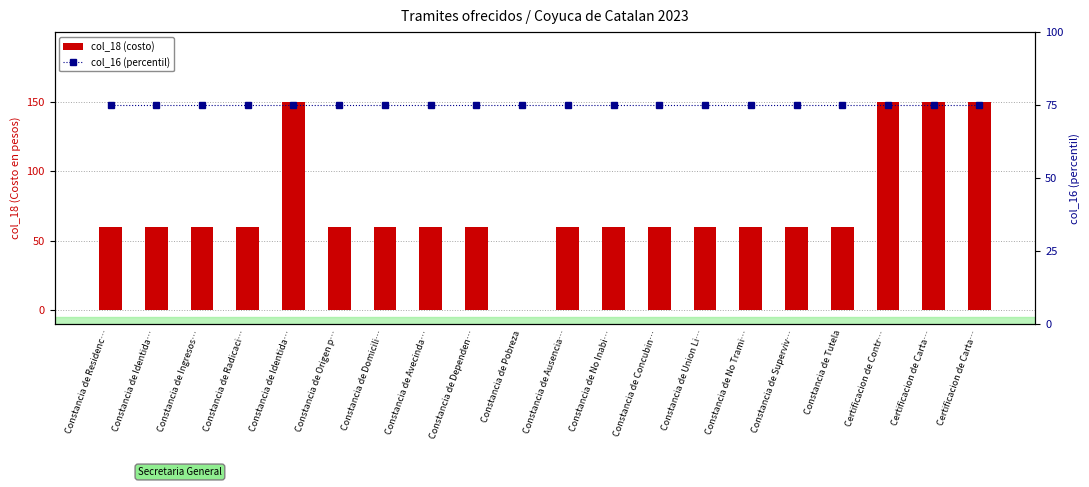

Rank the categories by col_18 (costo) value from lowest to highest.

Constancia de Pobreza, Constancia de Residenc…, Constancia de Identida…, Constancia de Ingresos…, Constancia de Radicaci…, Constancia de Origen p…, Constancia de Domicili…, Constancia de Avecinda…, Constancia de Dependen…, Constancia de Ausencia…, Constancia de No Inabi…, Constancia de Concubin…, Constancia de Union Li…, Constancia de No Trami…, Constancia de Superviv…, Constancia de Tutela, Constancia de Identida…, Certificacion de Contr…, Certificacion de Carta…, Certificacion de Carta…